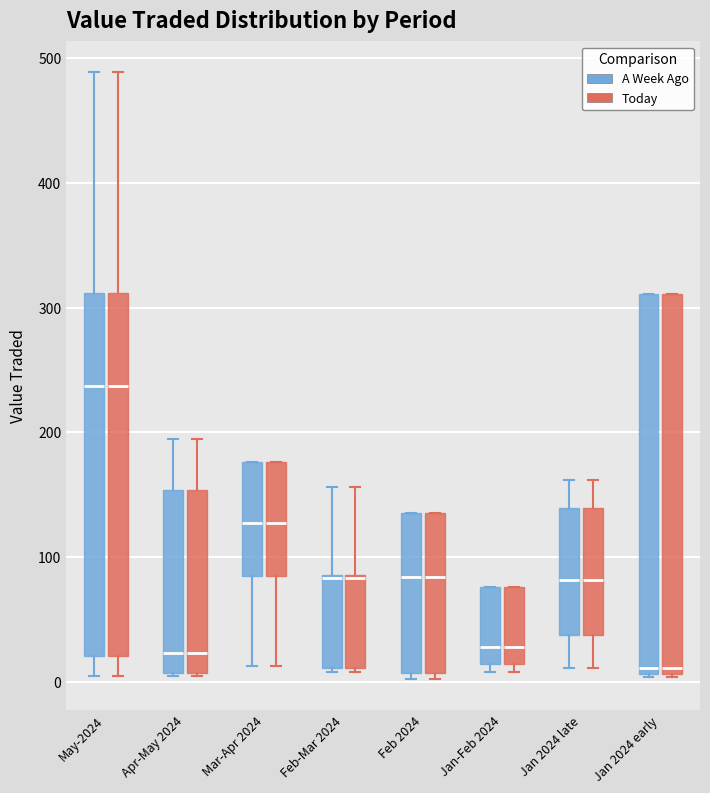

Where is the upper edge of the box for Feb 2024 (Today) on the y-axis? The values are not printed on the chart, so give them approximately, as read against the axis.

140